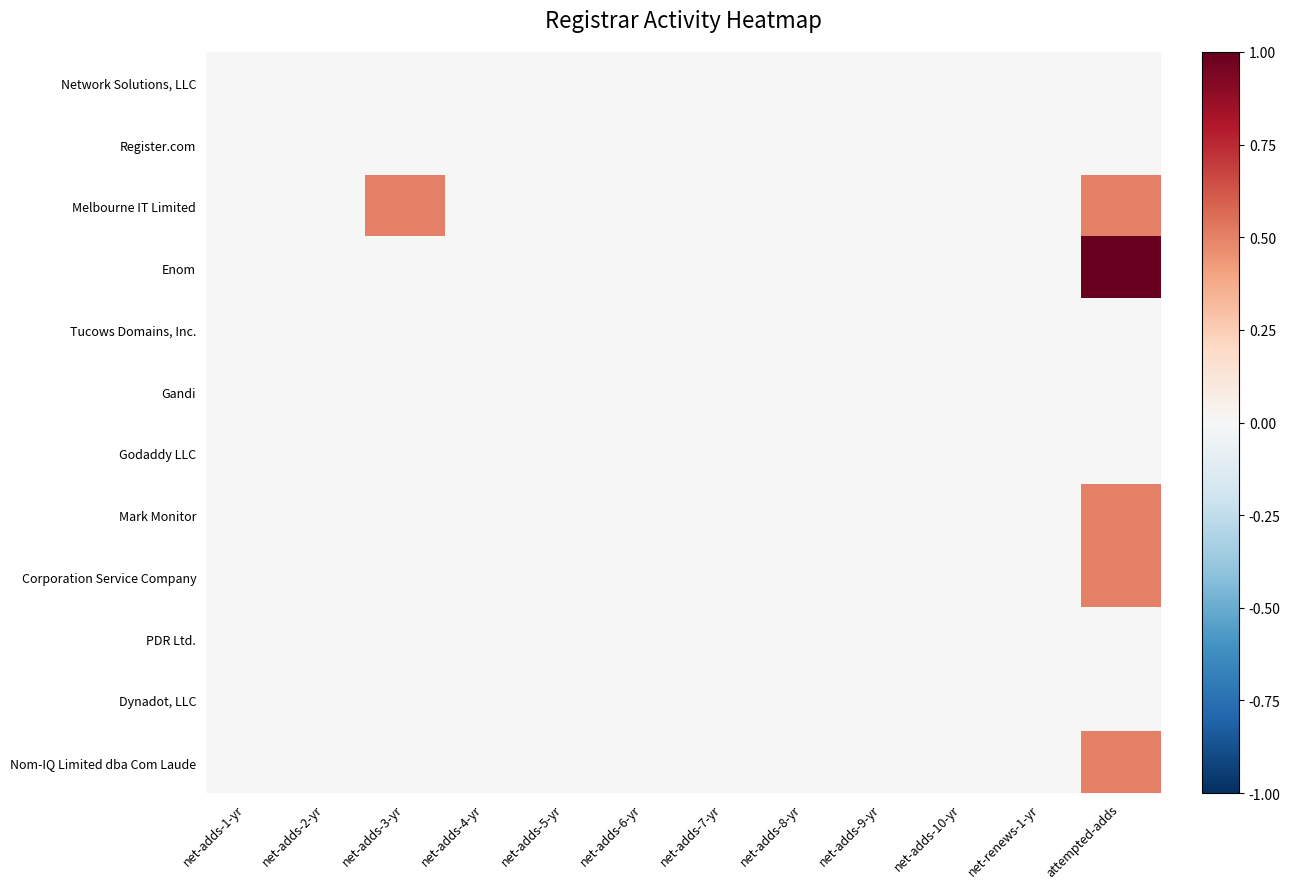

Reading left to right, extract all data points from this chart.

Network Solutions, LLC: net-adds-1-yr=0.0	net-adds-2-yr=0.0	net-adds-3-yr=0.0	net-adds-4-yr=0.0	net-adds-5-yr=0.0	net-adds-6-yr=0.0	net-adds-7-yr=0.0	net-adds-8-yr=0.0	net-adds-9-yr=0.0	net-adds-10-yr=0.0	net-renews-1-yr=0.0	attempted-adds=0.0
Register.com: net-adds-1-yr=0.0	net-adds-2-yr=0.0	net-adds-3-yr=0.0	net-adds-4-yr=0.0	net-adds-5-yr=0.0	net-adds-6-yr=0.0	net-adds-7-yr=0.0	net-adds-8-yr=0.0	net-adds-9-yr=0.0	net-adds-10-yr=0.0	net-renews-1-yr=0.0	attempted-adds=0.0
Melbourne IT Limited: net-adds-1-yr=0.0	net-adds-2-yr=0.0	net-adds-3-yr=0.5	net-adds-4-yr=0.0	net-adds-5-yr=0.0	net-adds-6-yr=0.0	net-adds-7-yr=0.0	net-adds-8-yr=0.0	net-adds-9-yr=0.0	net-adds-10-yr=0.0	net-renews-1-yr=0.0	attempted-adds=0.5
Enom: net-adds-1-yr=0.0	net-adds-2-yr=0.0	net-adds-3-yr=0.0	net-adds-4-yr=0.0	net-adds-5-yr=0.0	net-adds-6-yr=0.0	net-adds-7-yr=0.0	net-adds-8-yr=0.0	net-adds-9-yr=0.0	net-adds-10-yr=0.0	net-renews-1-yr=0.0	attempted-adds=1.0
Tucows Domains, Inc.: net-adds-1-yr=0.0	net-adds-2-yr=0.0	net-adds-3-yr=0.0	net-adds-4-yr=0.0	net-adds-5-yr=0.0	net-adds-6-yr=0.0	net-adds-7-yr=0.0	net-adds-8-yr=0.0	net-adds-9-yr=0.0	net-adds-10-yr=0.0	net-renews-1-yr=0.0	attempted-adds=0.0
Gandi: net-adds-1-yr=0.0	net-adds-2-yr=0.0	net-adds-3-yr=0.0	net-adds-4-yr=0.0	net-adds-5-yr=0.0	net-adds-6-yr=0.0	net-adds-7-yr=0.0	net-adds-8-yr=0.0	net-adds-9-yr=0.0	net-adds-10-yr=0.0	net-renews-1-yr=0.0	attempted-adds=0.0
Godaddy LLC: net-adds-1-yr=0.0	net-adds-2-yr=0.0	net-adds-3-yr=0.0	net-adds-4-yr=0.0	net-adds-5-yr=0.0	net-adds-6-yr=0.0	net-adds-7-yr=0.0	net-adds-8-yr=0.0	net-adds-9-yr=0.0	net-adds-10-yr=0.0	net-renews-1-yr=0.0	attempted-adds=0.0
Mark Monitor: net-adds-1-yr=0.0	net-adds-2-yr=0.0	net-adds-3-yr=0.0	net-adds-4-yr=0.0	net-adds-5-yr=0.0	net-adds-6-yr=0.0	net-adds-7-yr=0.0	net-adds-8-yr=0.0	net-adds-9-yr=0.0	net-adds-10-yr=0.0	net-renews-1-yr=0.0	attempted-adds=0.5
Corporation Service Company: net-adds-1-yr=0.0	net-adds-2-yr=0.0	net-adds-3-yr=0.0	net-adds-4-yr=0.0	net-adds-5-yr=0.0	net-adds-6-yr=0.0	net-adds-7-yr=0.0	net-adds-8-yr=0.0	net-adds-9-yr=0.0	net-adds-10-yr=0.0	net-renews-1-yr=0.0	attempted-adds=0.5
PDR Ltd.: net-adds-1-yr=0.0	net-adds-2-yr=0.0	net-adds-3-yr=0.0	net-adds-4-yr=0.0	net-adds-5-yr=0.0	net-adds-6-yr=0.0	net-adds-7-yr=0.0	net-adds-8-yr=0.0	net-adds-9-yr=0.0	net-adds-10-yr=0.0	net-renews-1-yr=0.0	attempted-adds=0.0
Dynadot, LLC: net-adds-1-yr=0.0	net-adds-2-yr=0.0	net-adds-3-yr=0.0	net-adds-4-yr=0.0	net-adds-5-yr=0.0	net-adds-6-yr=0.0	net-adds-7-yr=0.0	net-adds-8-yr=0.0	net-adds-9-yr=0.0	net-adds-10-yr=0.0	net-renews-1-yr=0.0	attempted-adds=0.0
Nom-IQ Limited dba Com Laude: net-adds-1-yr=0.0	net-adds-2-yr=0.0	net-adds-3-yr=0.0	net-adds-4-yr=0.0	net-adds-5-yr=0.0	net-adds-6-yr=0.0	net-adds-7-yr=0.0	net-adds-8-yr=0.0	net-adds-9-yr=0.0	net-adds-10-yr=0.0	net-renews-1-yr=0.0	attempted-adds=0.5